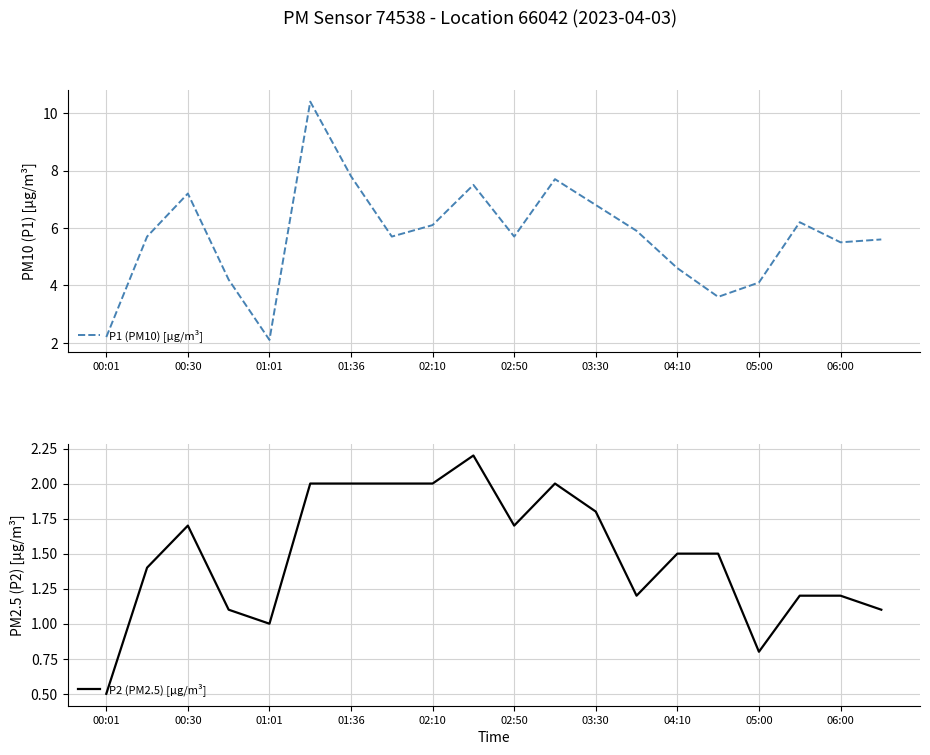

Does the chart have visible grid lines?

Yes